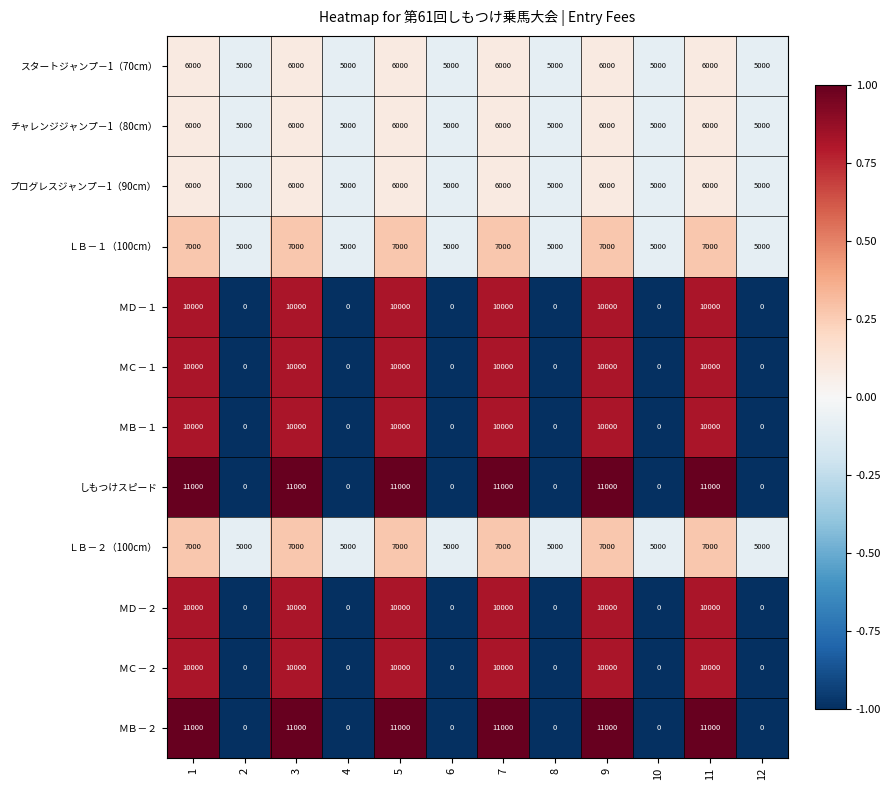

What is the approximate value of ＭＢ－１ at 1, to the nearest 10?

10000